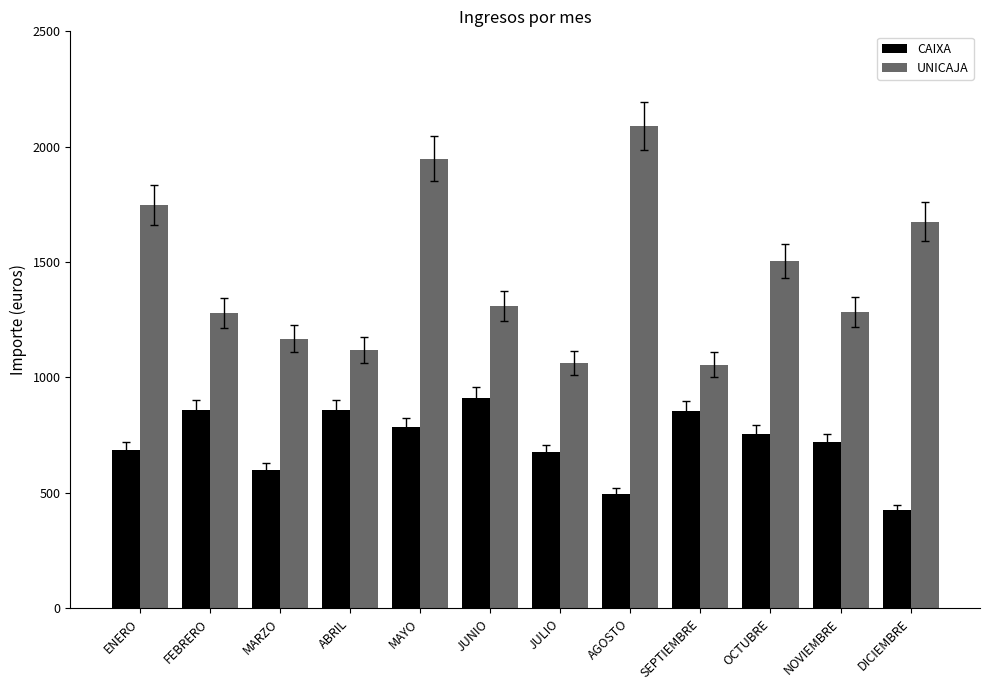

What is the label of the 10th bar from the left?

OCTUBRE